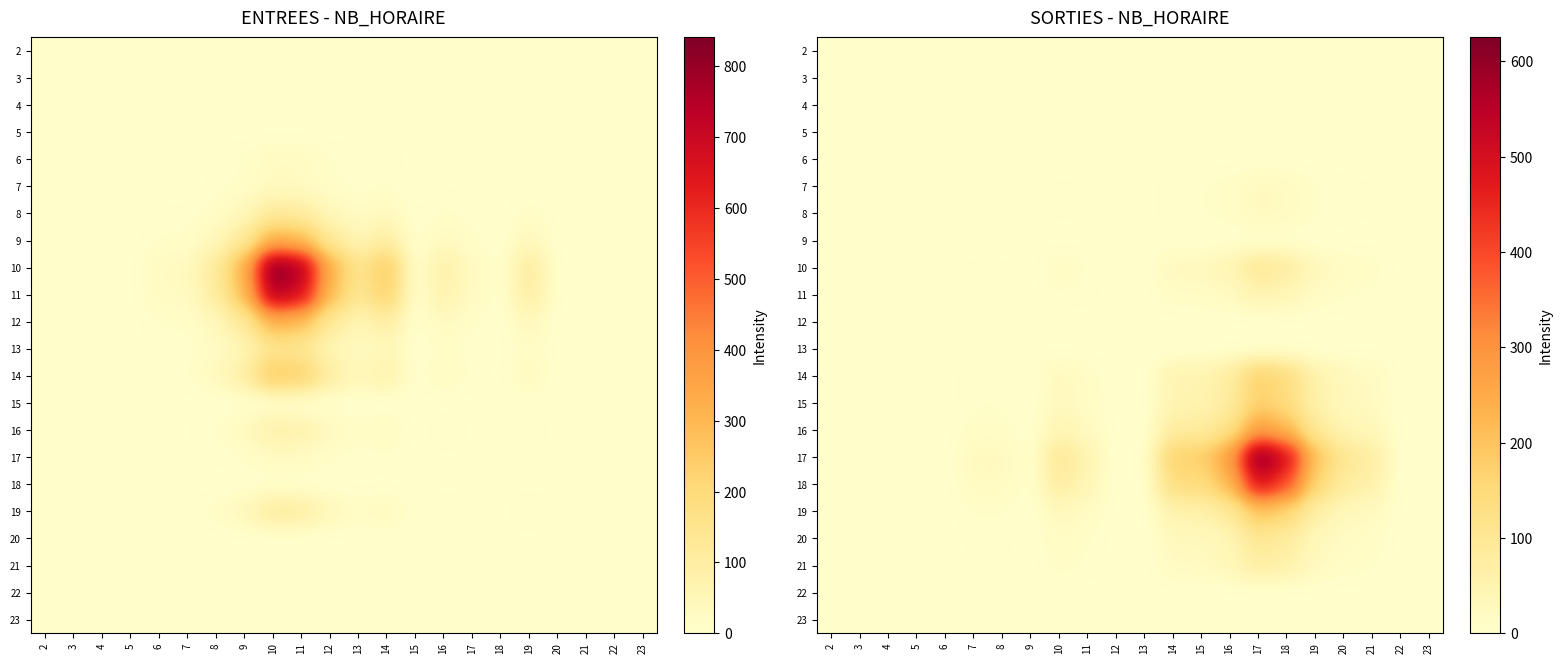

Is it true that 9 equals 0.0 at 4?

True